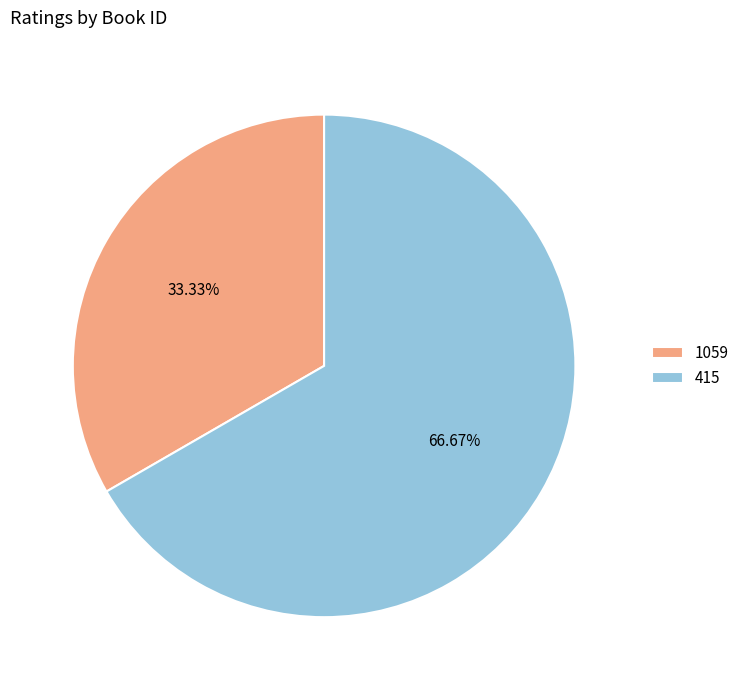

Which category has the biggest portion of the pie?

415